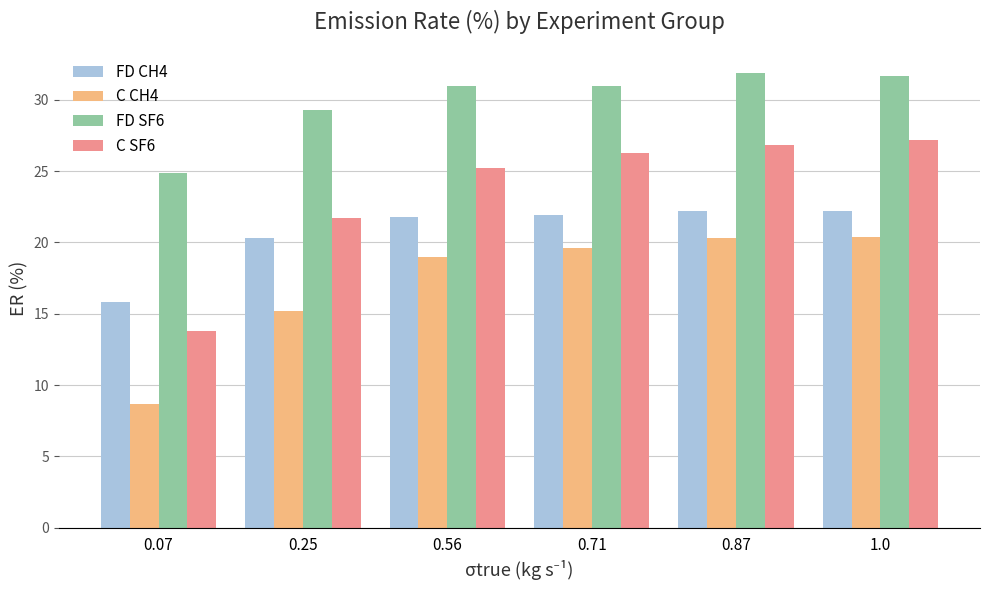

Which series has the widest spread of values?

C SF6